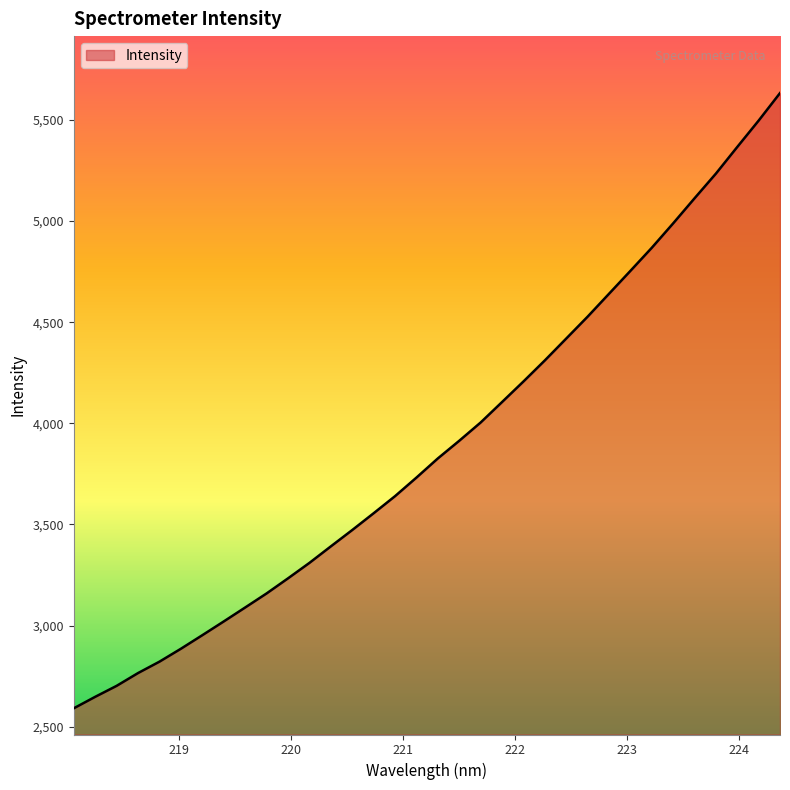

What is the difference between the maximum and minimum values?

3041.8